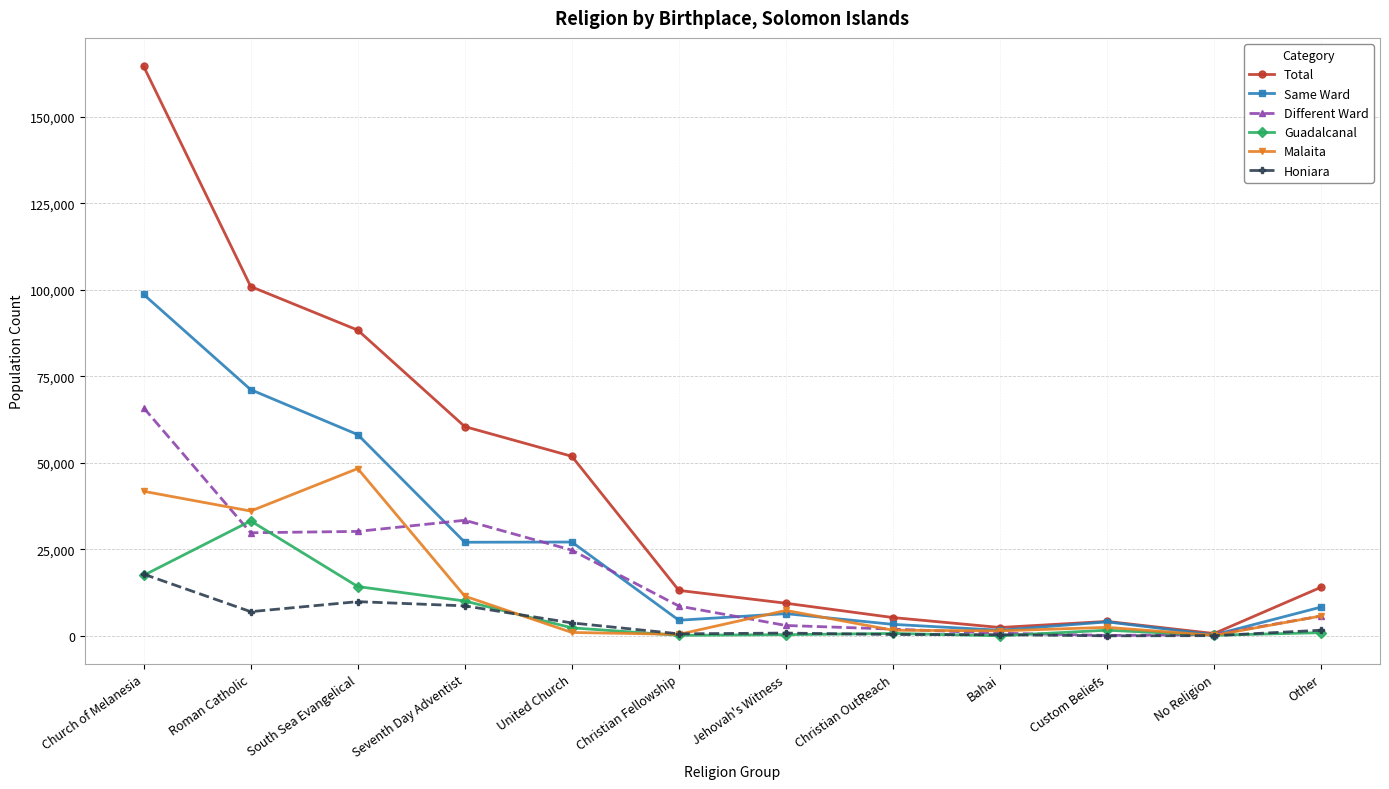

Is the value of Malaita at Church of Melanesia greater than the value of Honiara at Church of Melanesia?

Yes